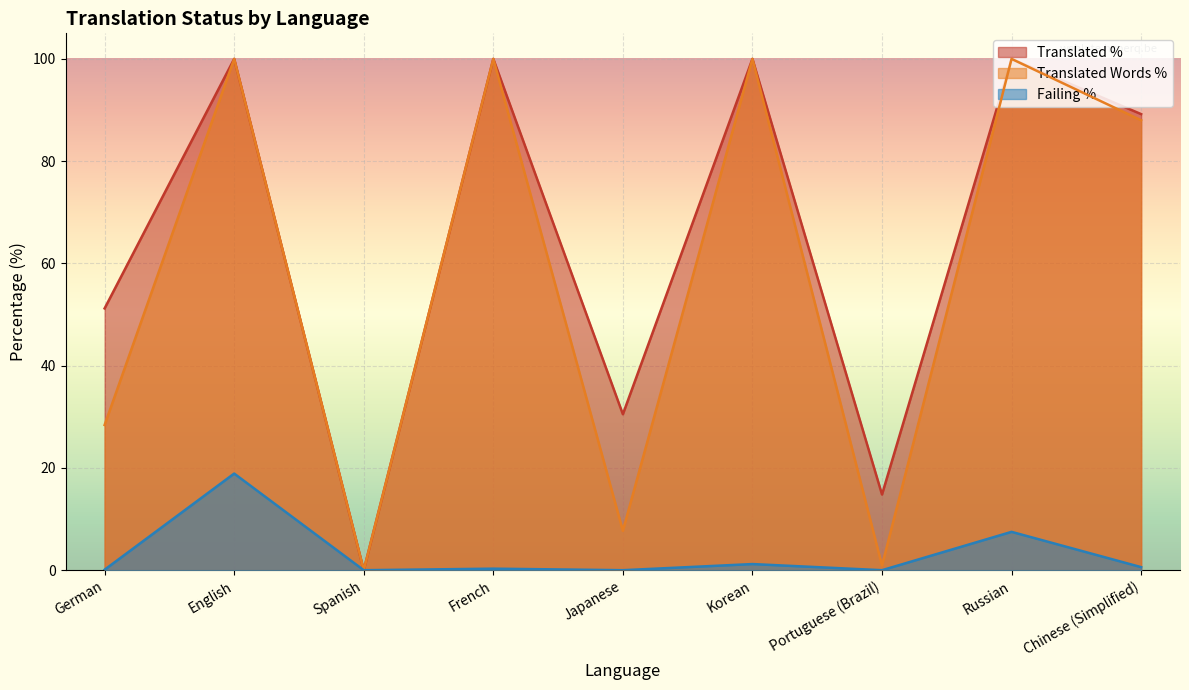

True or false: translated_words_percent and translated_percent cross at least once.

False